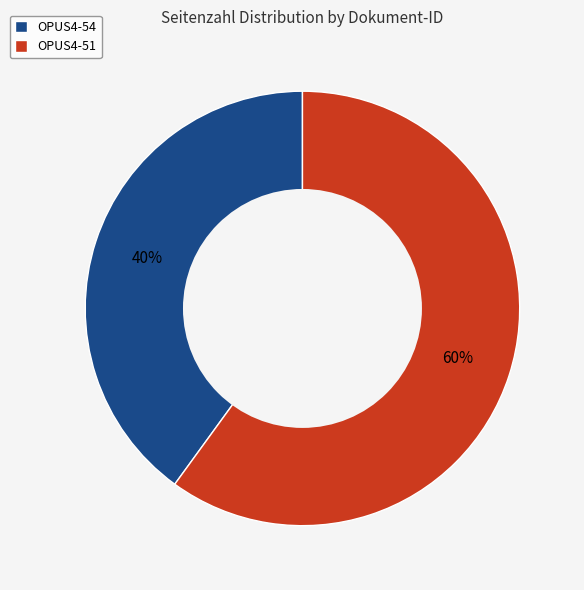

Rank the categories by value from lowest to highest.

OPUS4-54, OPUS4-51